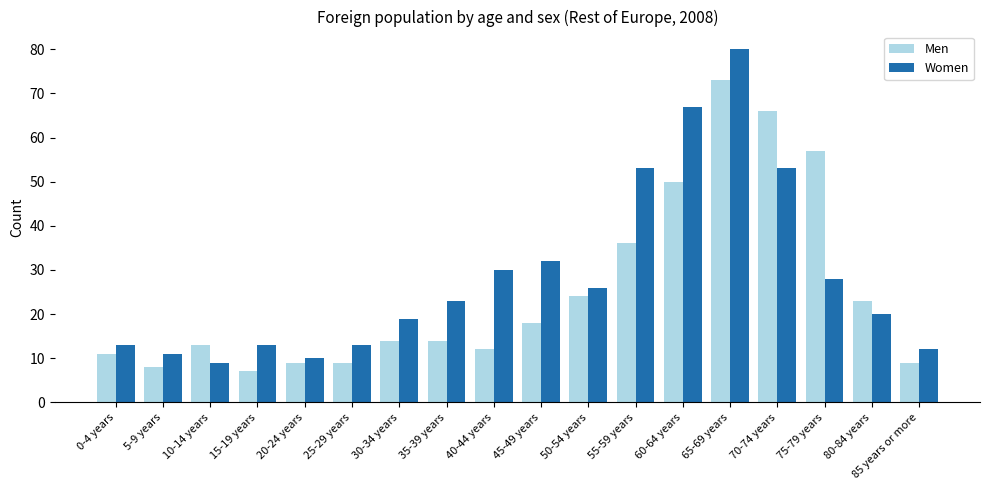

Reading left to right, list all the values displayed in this chart.

Men: 11	8	13	7	9	9	14	14	12	18	24	36	50	73	66	57	23	9
Women: 13	11	9	13	10	13	19	23	30	32	26	53	67	80	53	28	20	12